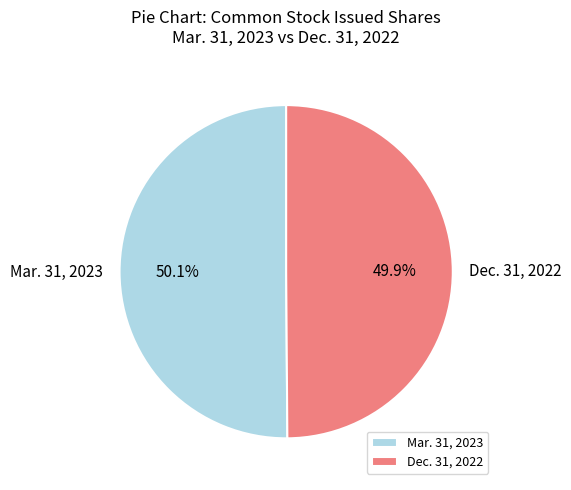

Rank the categories by value from lowest to highest.

Dec. 31, 2022, Mar. 31, 2023